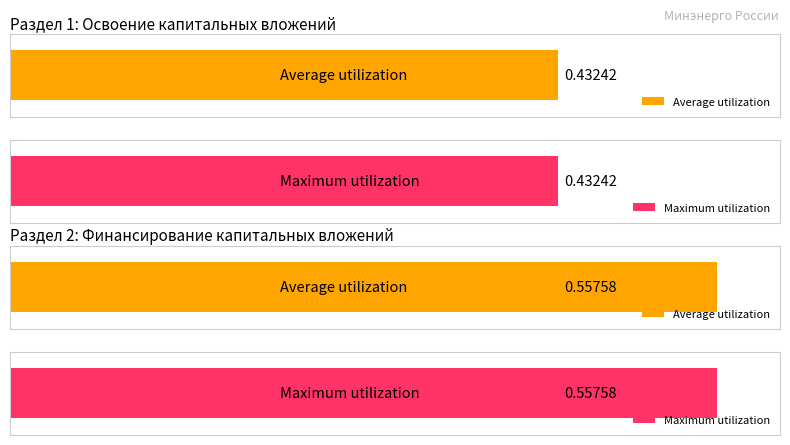

What is the value of the Maximum utilization bar at the 3rd from the left?

0.4